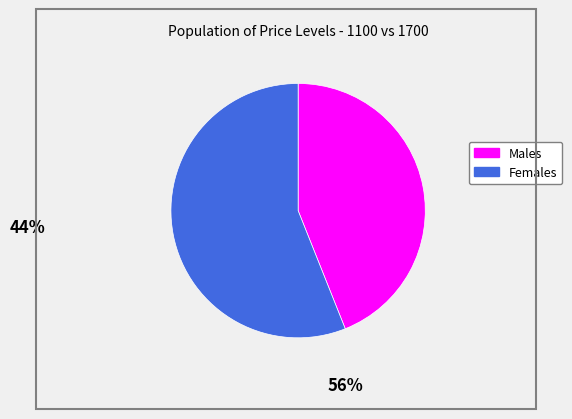

Is Males the majority of the pie?

No